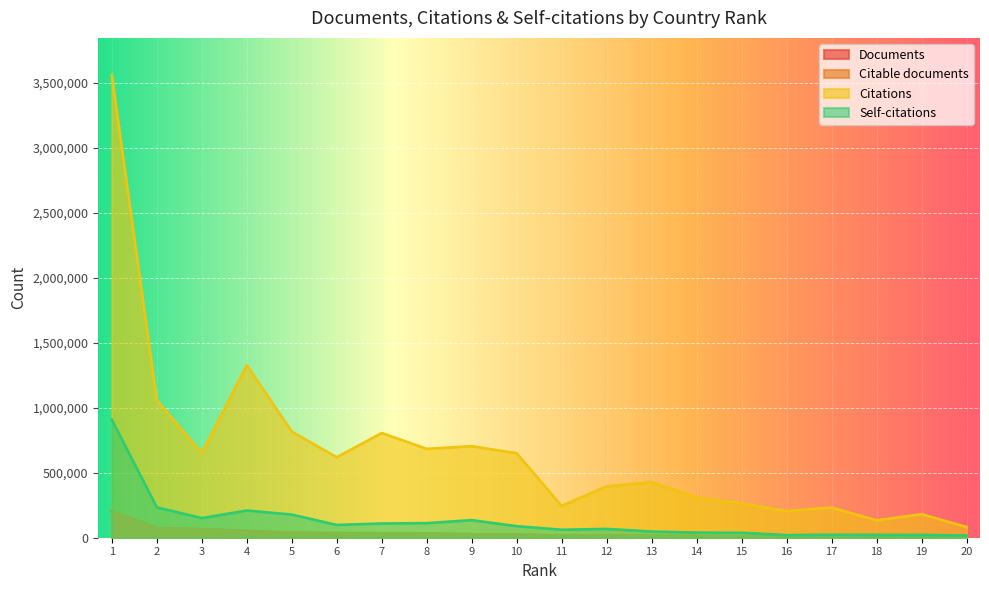

The value of Documents at 20 is 4084. True or false?

False